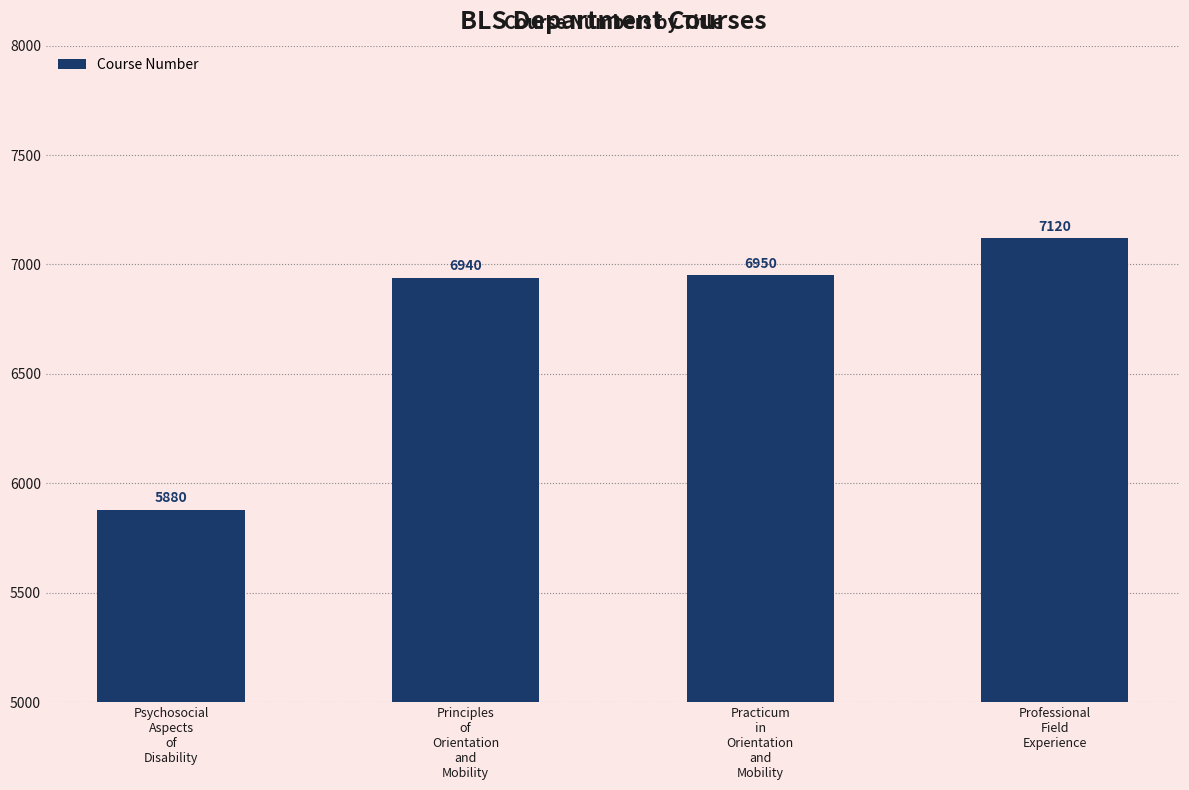

At which label is the value closest to 6500?

Principles
of
Orientation
and
Mobility